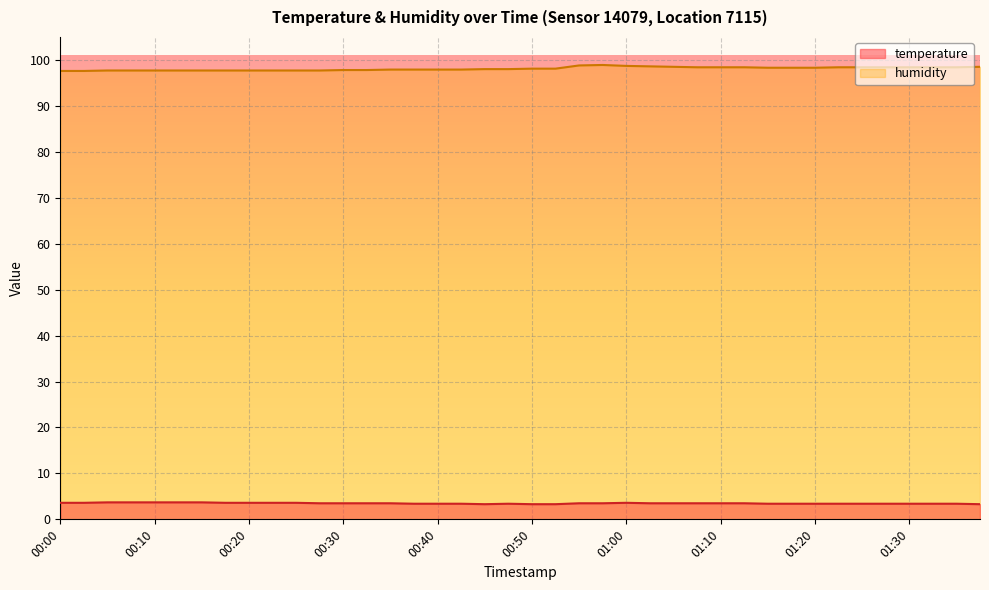

Read the humidity value at 00:00.

97.6